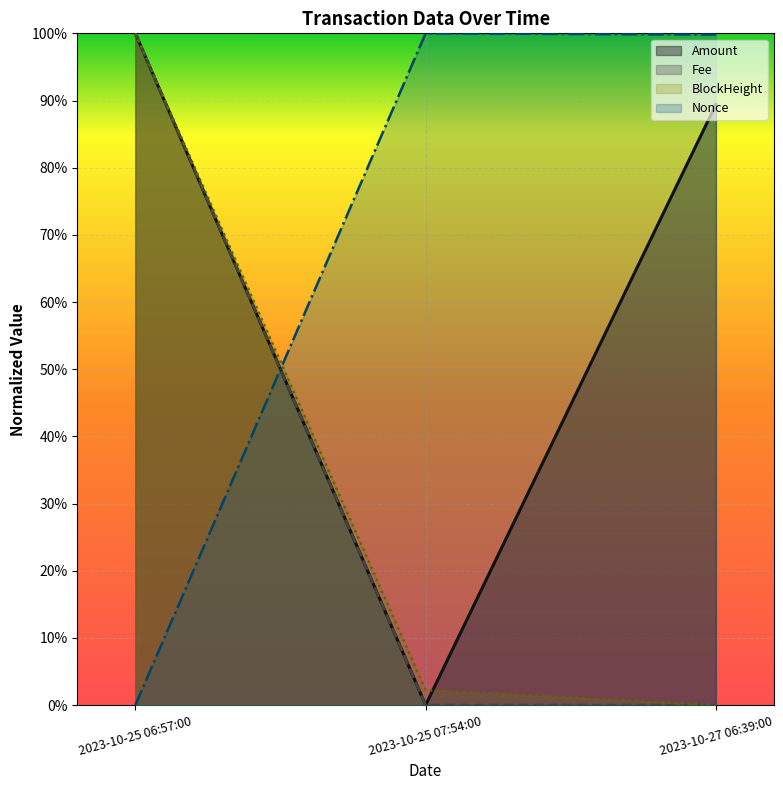

What is the difference between the highest and lowest values at 2023-10-25 07:54:00?

1.0